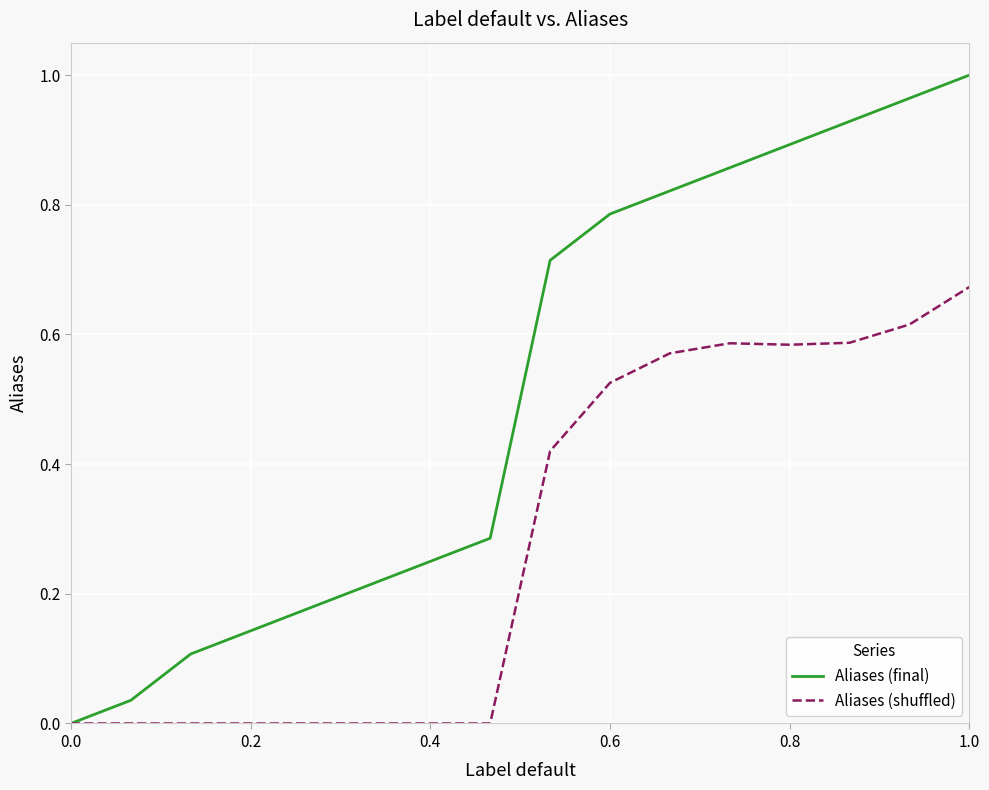

Which series has the largest total across all categories?

Aliases (final)